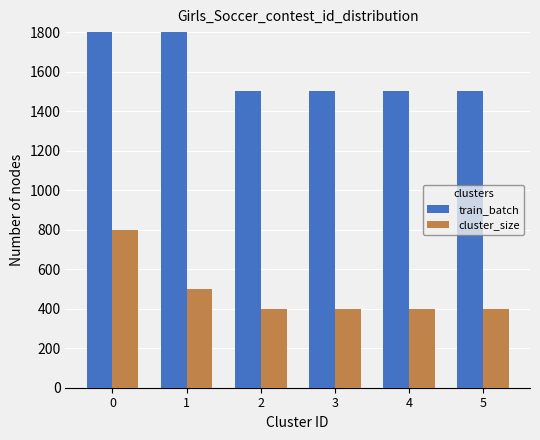

What is the total value across all series at 4?

1900